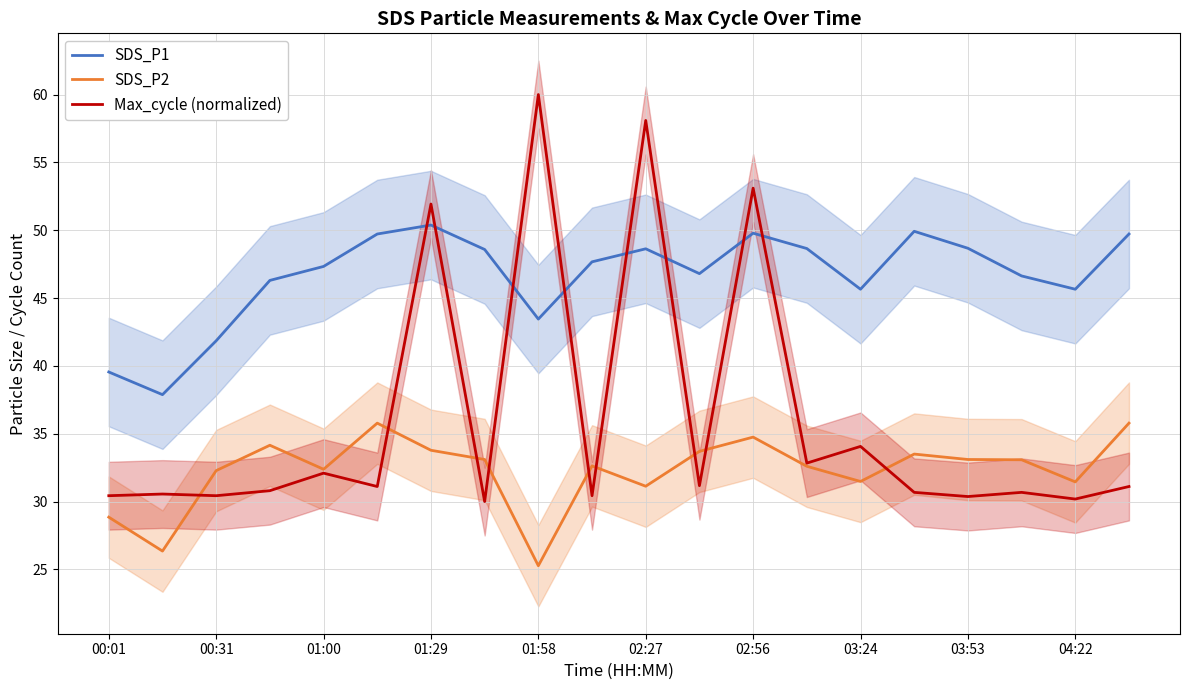

True or false: SDS_P1 has a value of 10.0 at 02:56.

False